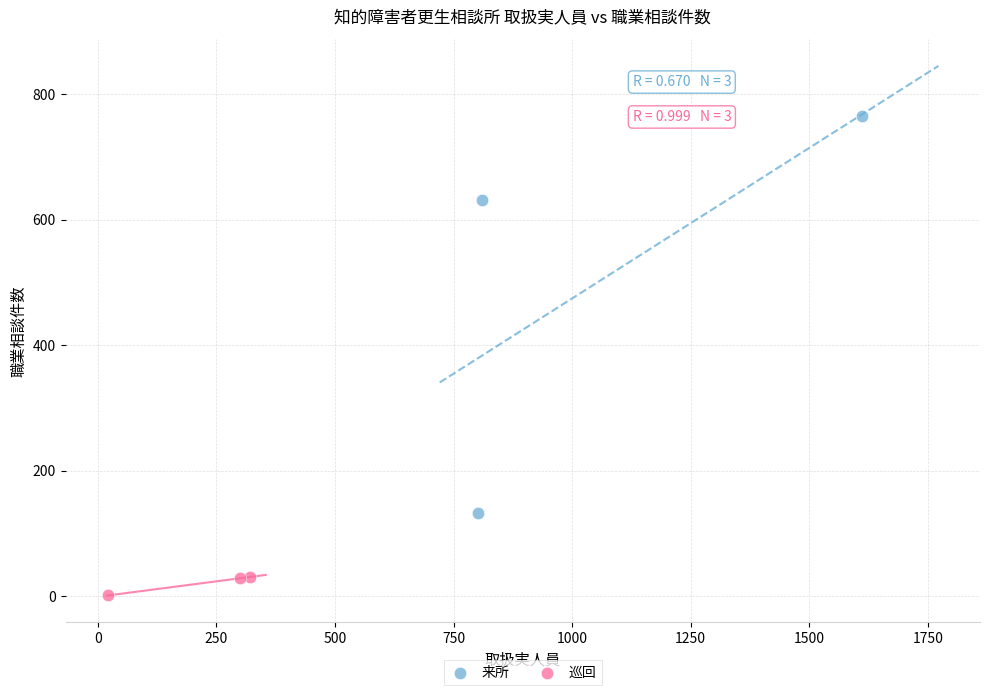

What are all the series names shown in the legend?

来所, 巡回